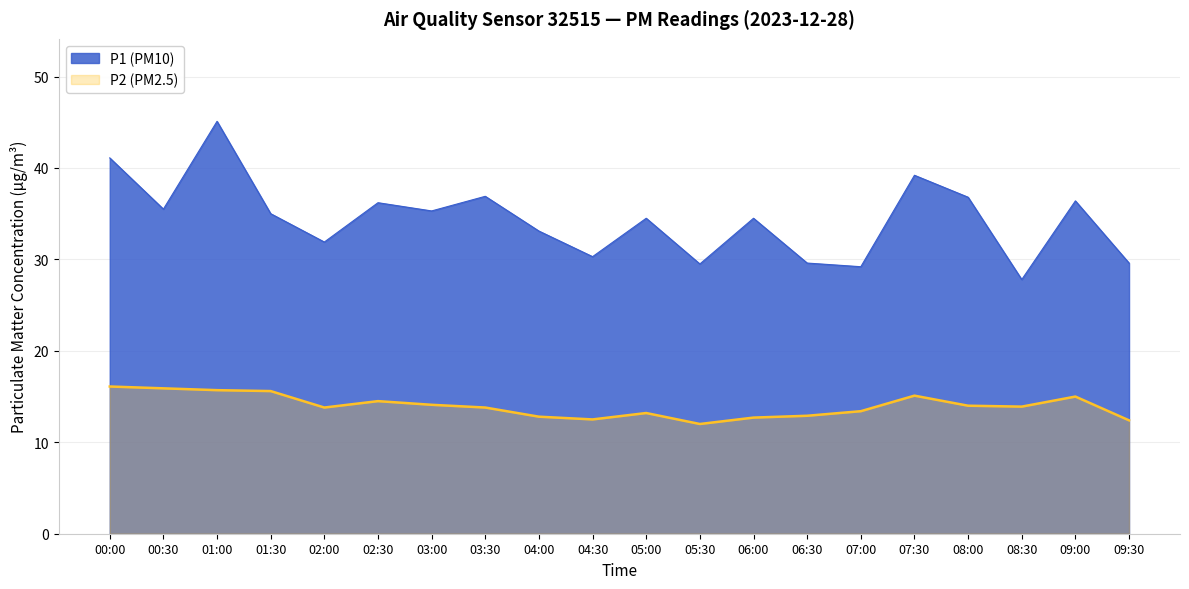

At 08:00, list the series in order from smallest to largest.

P2 (PM2.5), P1 (PM10)